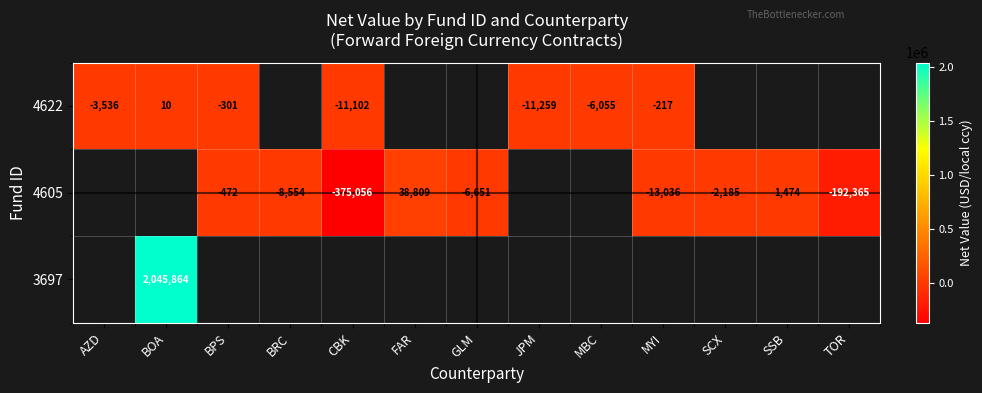

How many distinct data groups are displayed?

3